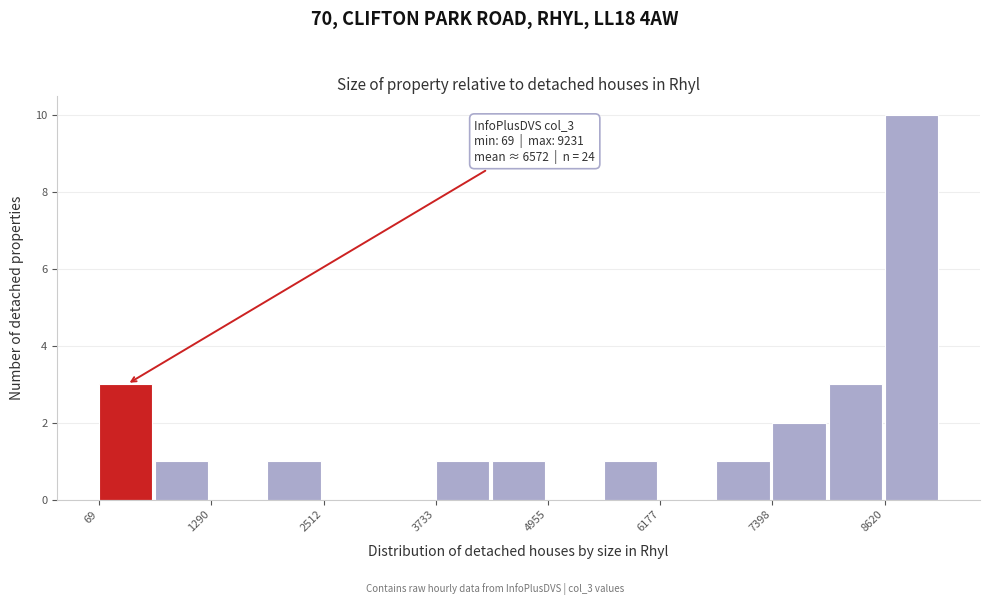

Read against the x-axis, roughly where is the centre of the tallest bar?

9000